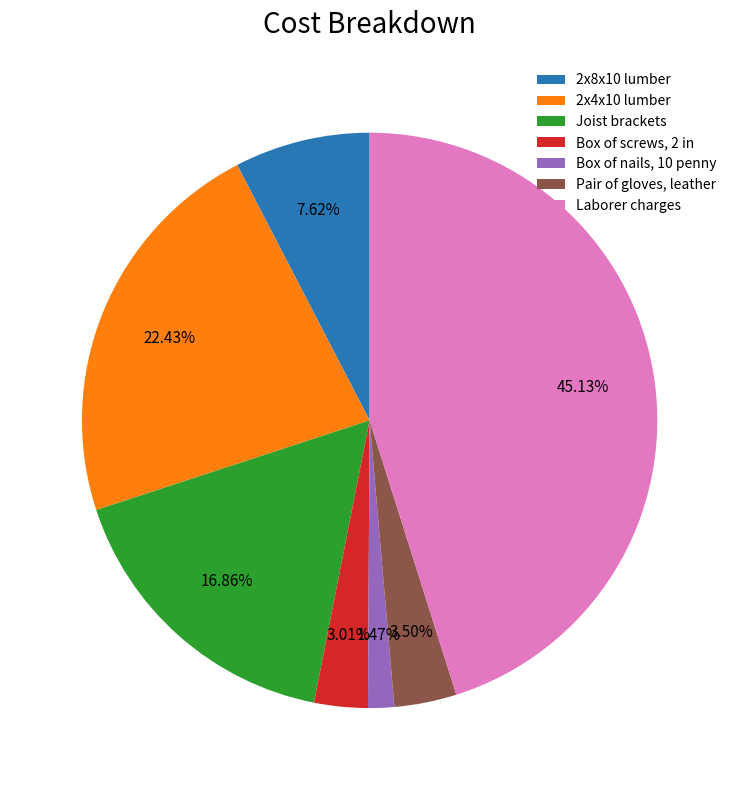

To the nearest percent, what portion does 2x4x10 lumber represent?

22%